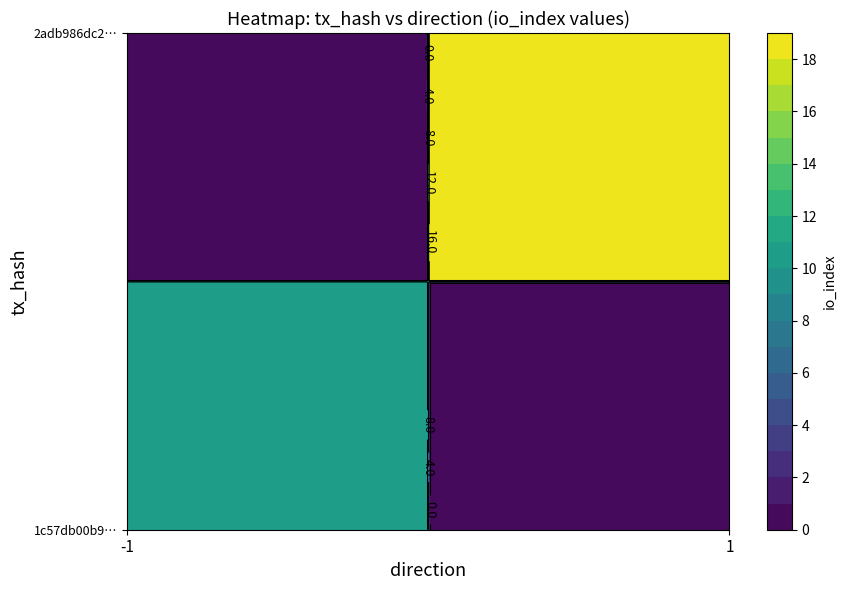

Between direction and io_index, which is larger?

io_index